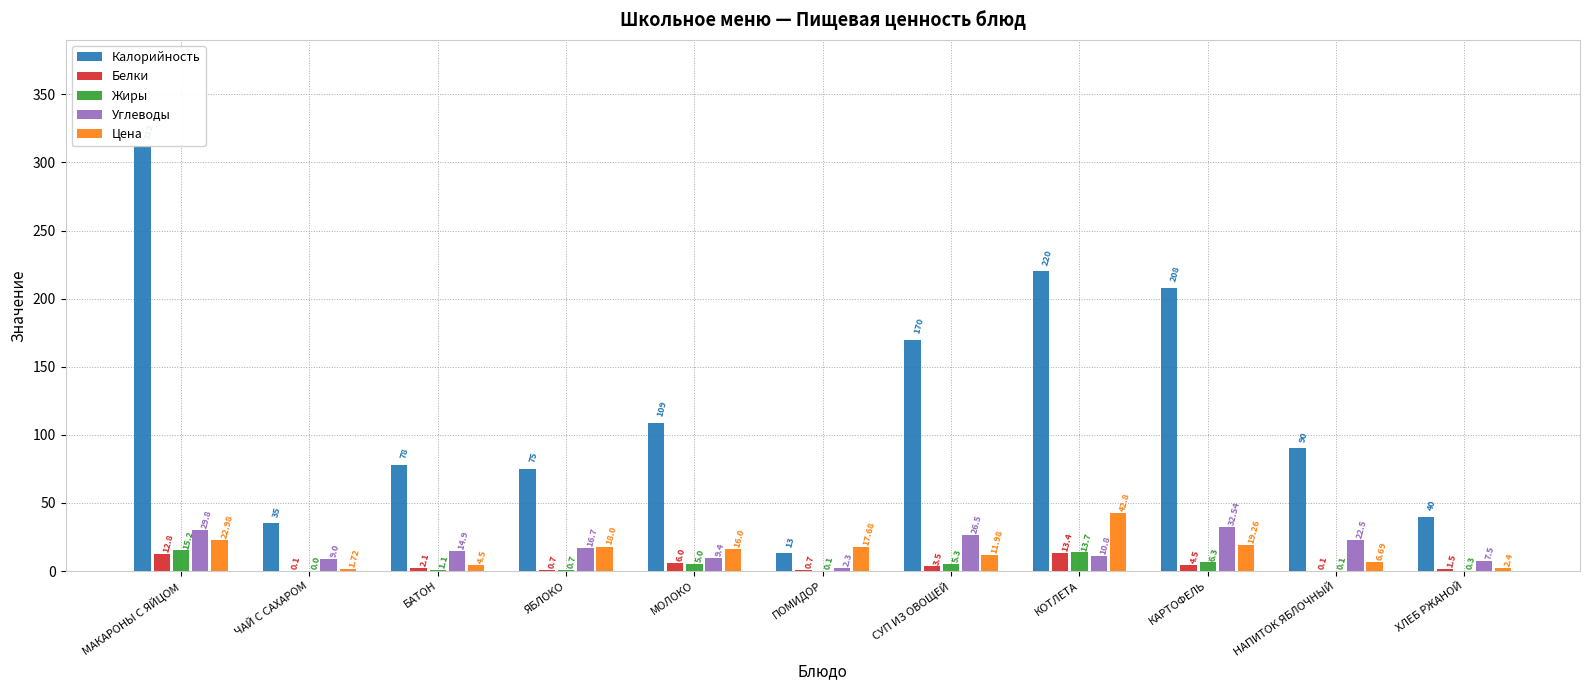

What is the approximate value of Белки at КОТЛЕТА?

13.4